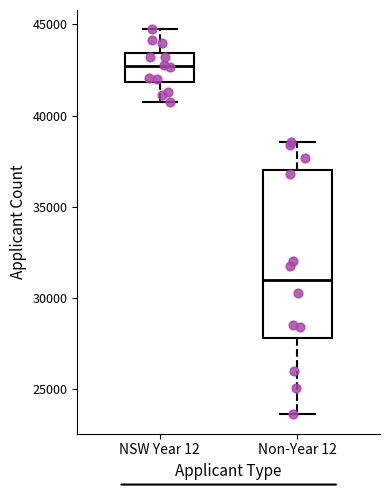

Reading left to right, transcribe this box plot: for each box, give where its median line is, the range the box spans, and where its two whiskers end, as read against the y-axis. The values are not printed on the chart, so give them approximately, as read against the axis.

NSW Year 12: median 42500, box 42000 to 43500, whiskers 40500 to 44500
Non-Year 12: median 31000, box 28000 to 37000, whiskers 23500 to 38500